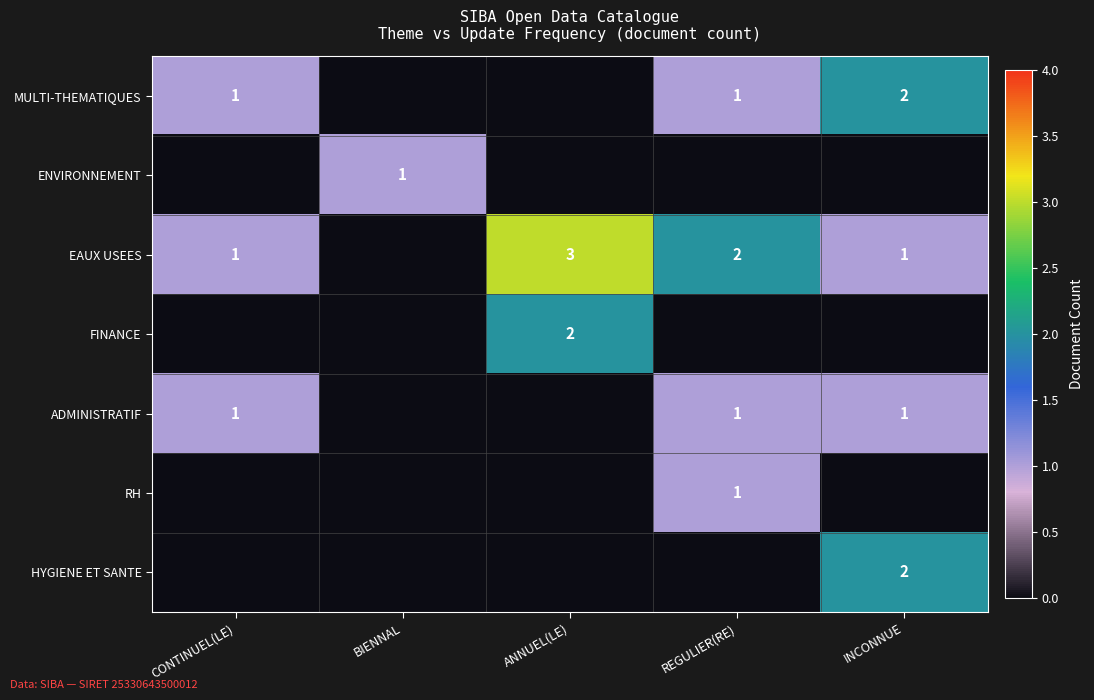

The value of MULTI-THEMATIQUES at REGULIER(RE) is 1. True or false?

True